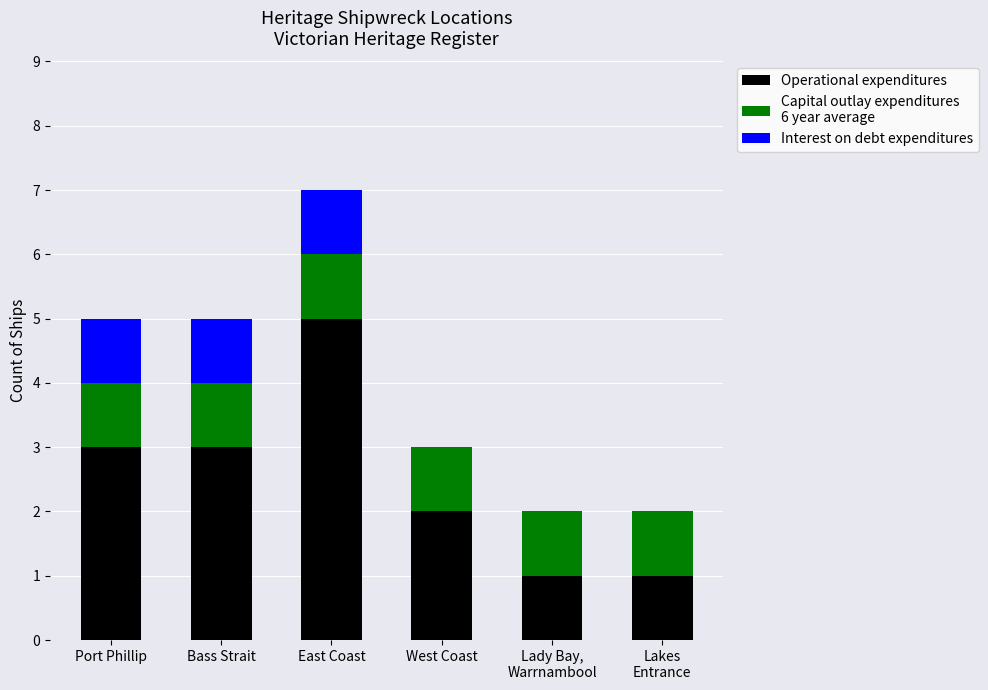

At which category is the sum across all series the highest?

East Coast